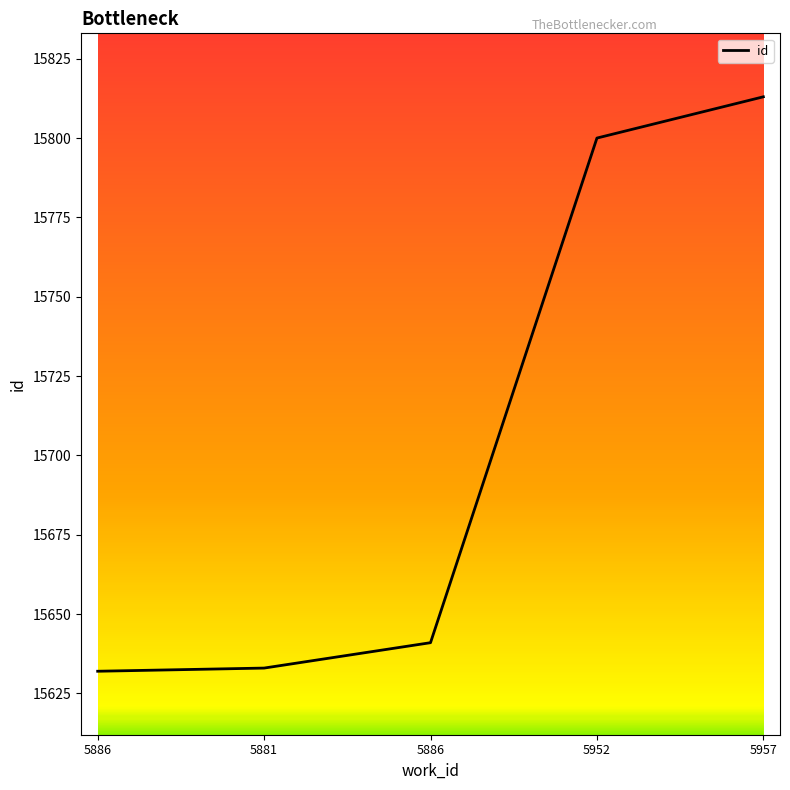

How many values are below 15641?

2